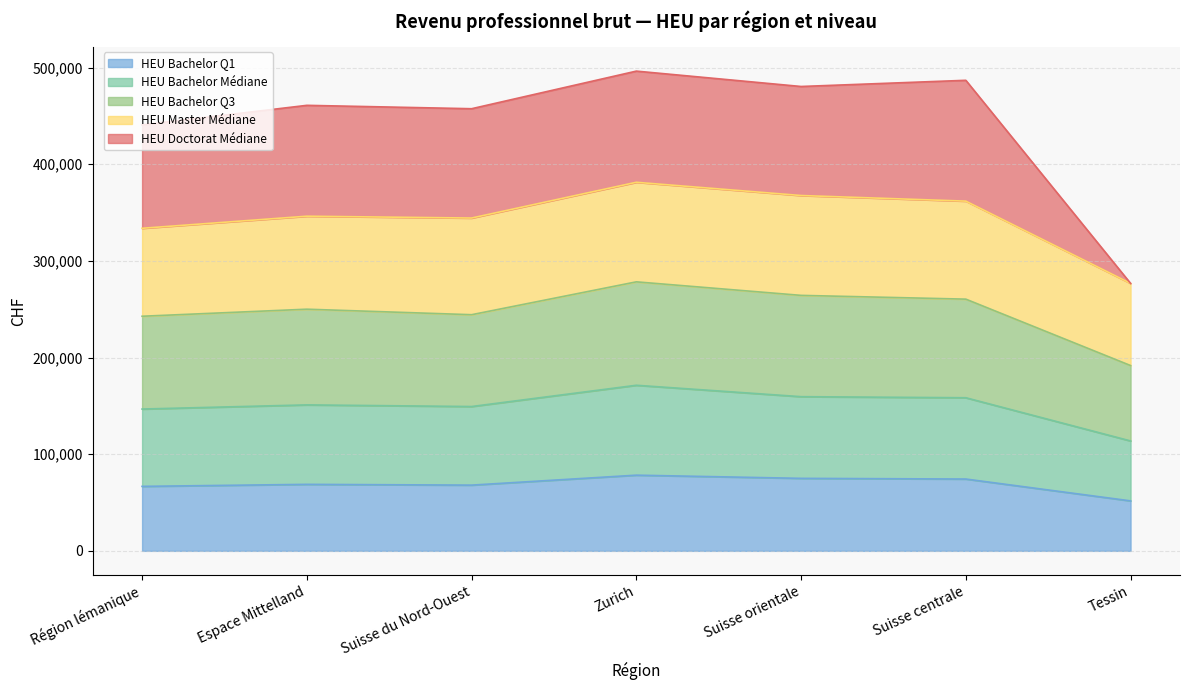

What is the total value across all series at Suisse orientale?

480400